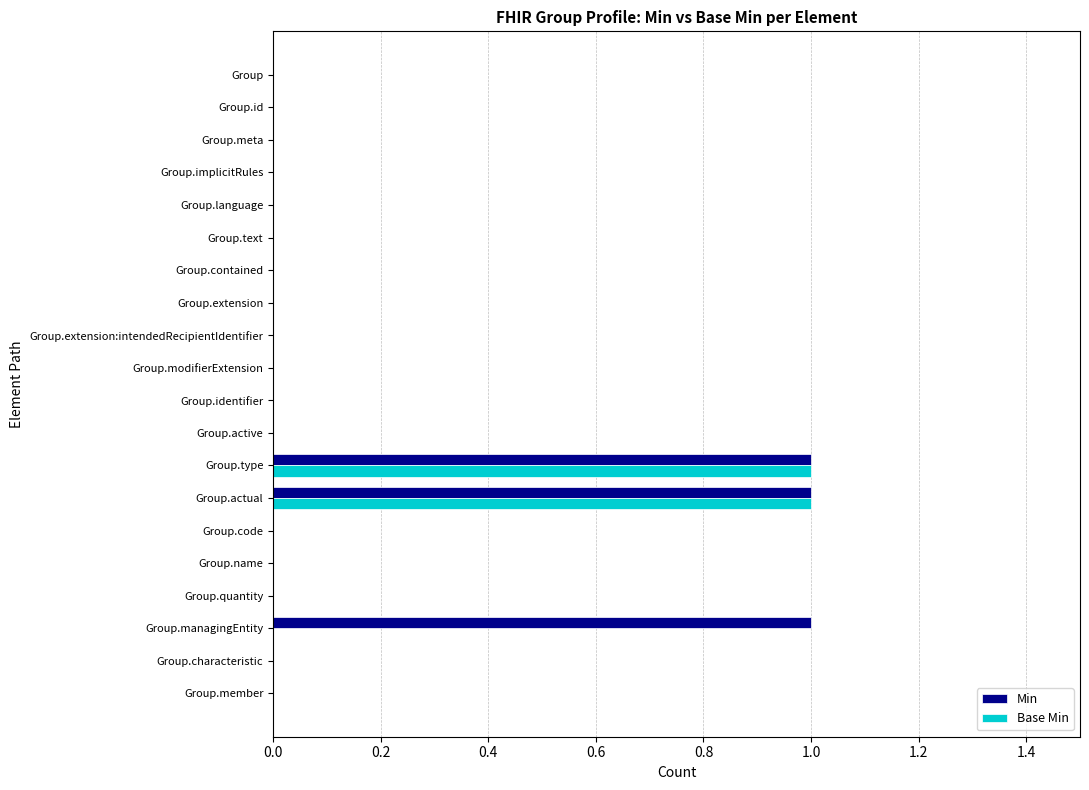

The Min series shows 1 at Group.type. True or false?

True